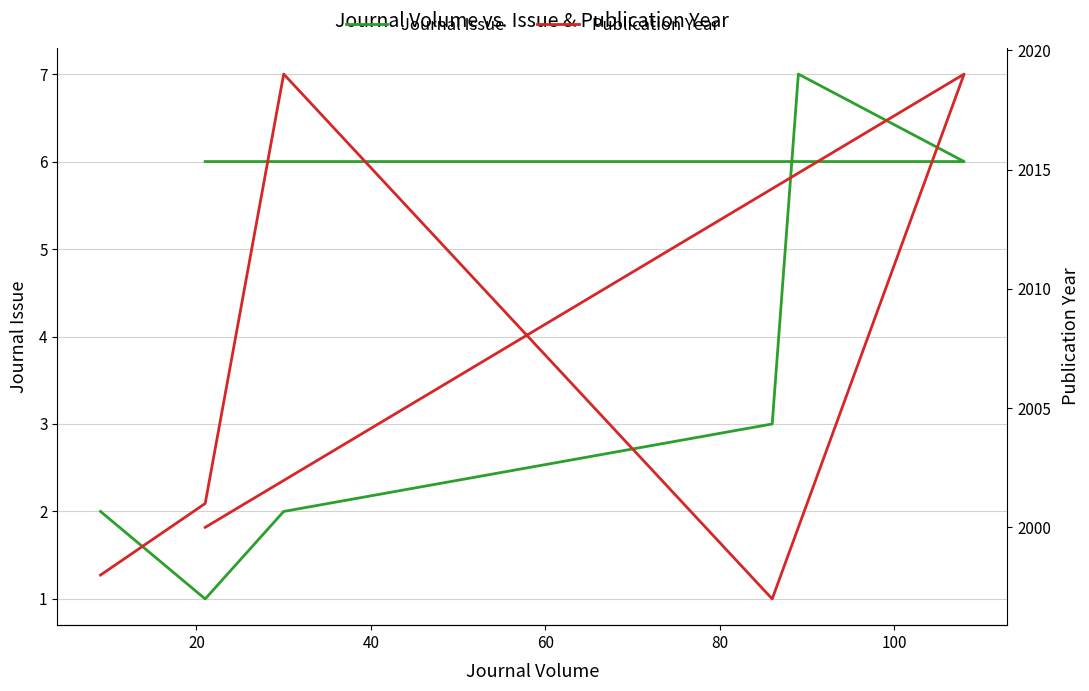

In Journal Issue, how many points are higher than both neighbors (excluding endpoints)?

1